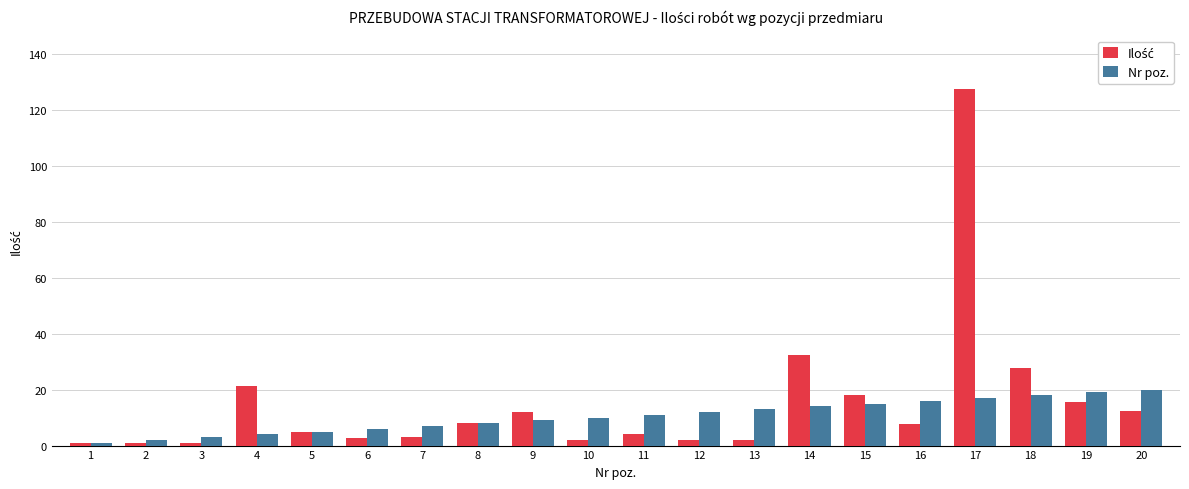

What is the difference between the highest and lowest values at 7?

4.0